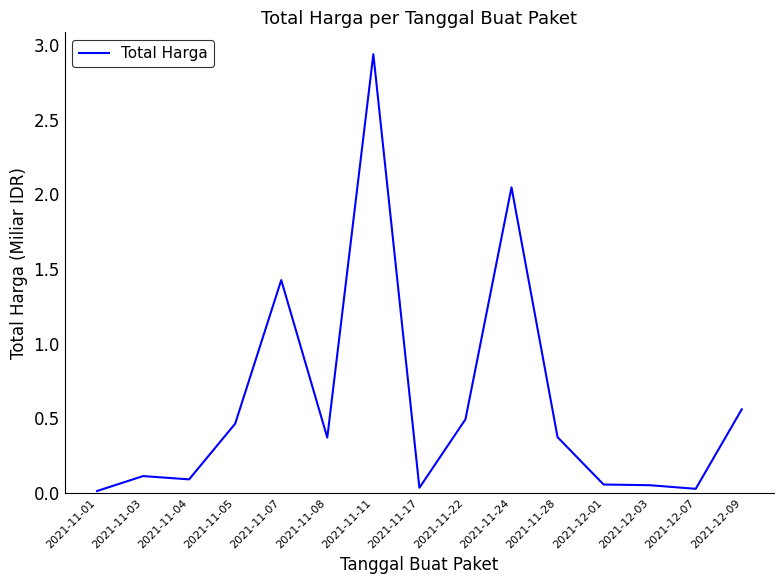

Which has a higher value, 2021-12-09 or 2021-11-07?

2021-11-07